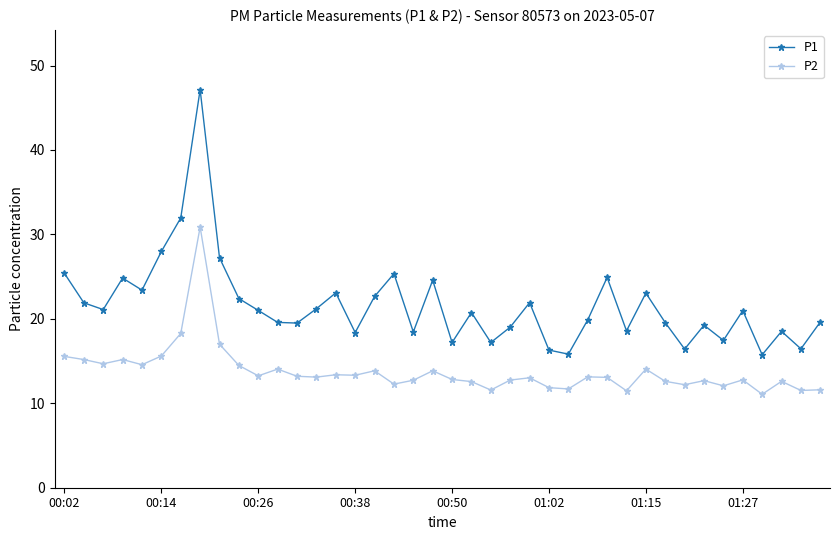

True or false: P1 and P2 cross at least once.

False